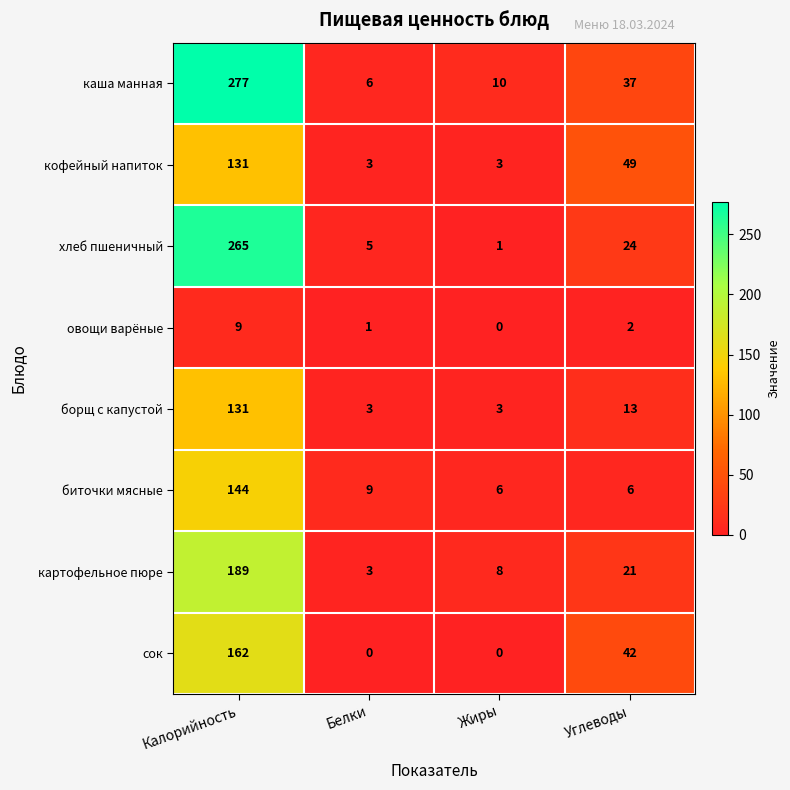

Is it true that биточки мясные equals 6 at Углеводы?

True